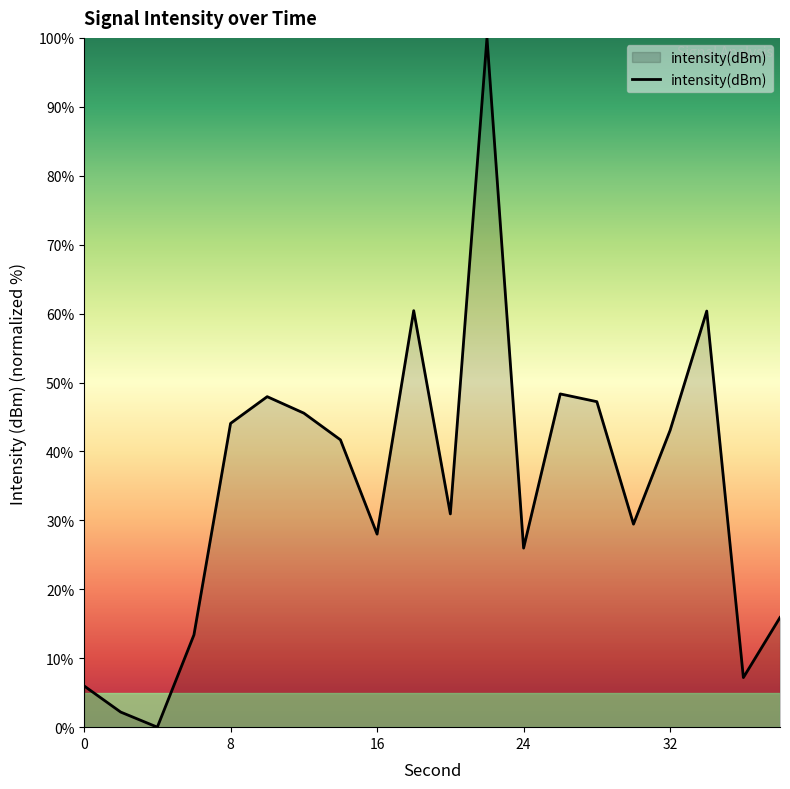

What is the difference between the maximum and minimum values?

100.0